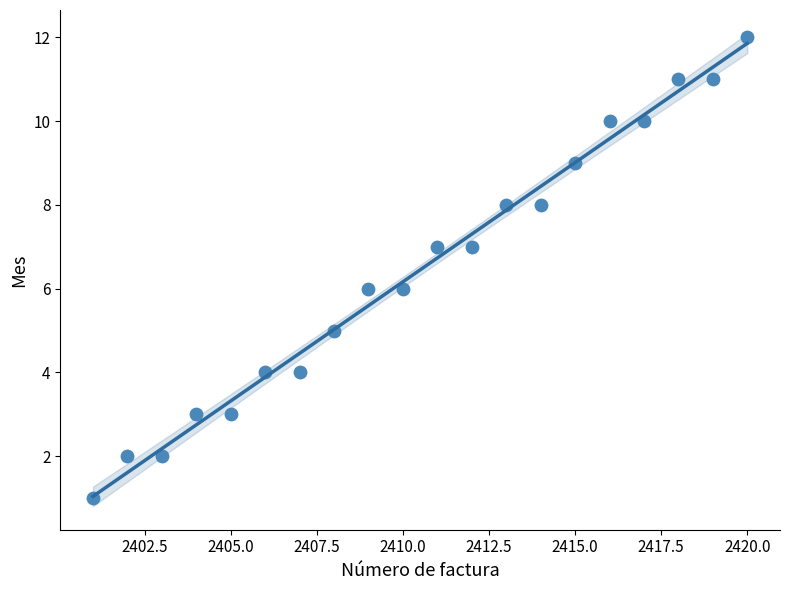

What is the range of Y values (max minus min)?

11